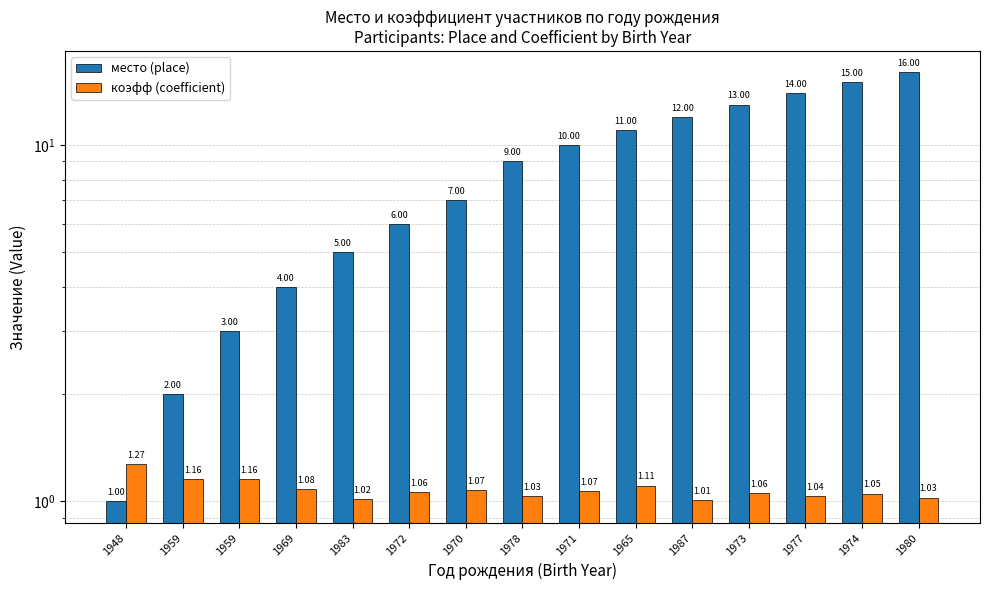

Reading right to left, extract all data points from this chart.

место (place): 1980=16.0	1974=15.0	1977=14.0	1973=13.0	1987=12.0	1965=11.0	1971=10.0	1978=9.0	1970=7.0	1972=6.0	1983=5.0	1969=4.0	1959=3.0	1959=2.0	1948=1.0
коэфф (coefficient): 1980=1.0	1974=1.1	1977=1.0	1973=1.1	1987=1.0	1965=1.1	1971=1.1	1978=1.0	1970=1.1	1972=1.1	1983=1.0	1969=1.1	1959=1.2	1959=1.2	1948=1.3